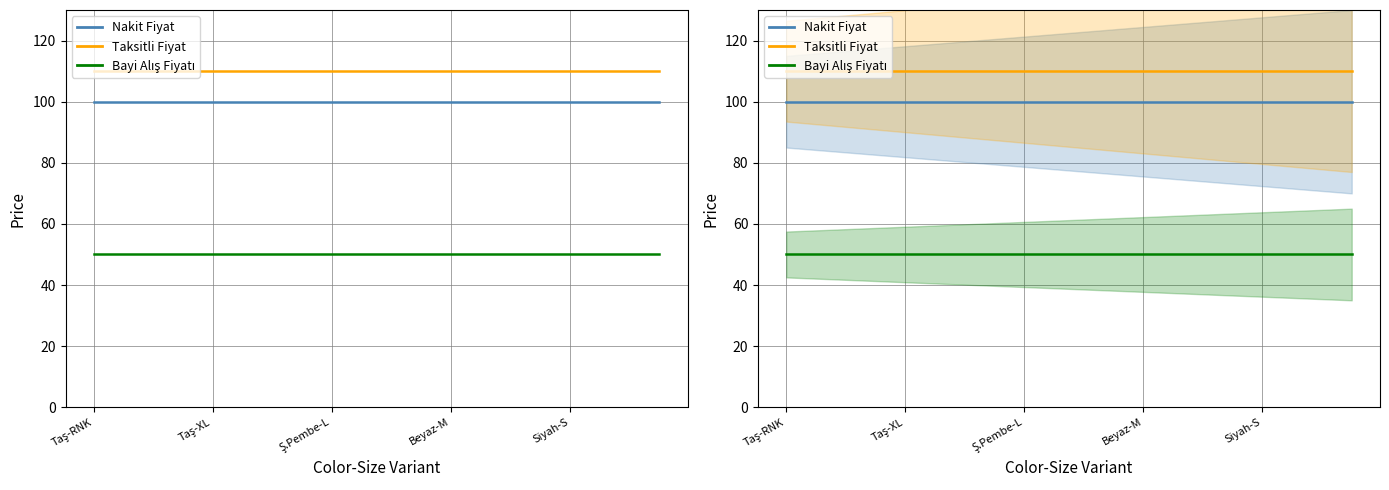

Which series has the largest range (max minus min)?

Nakit Fiyat